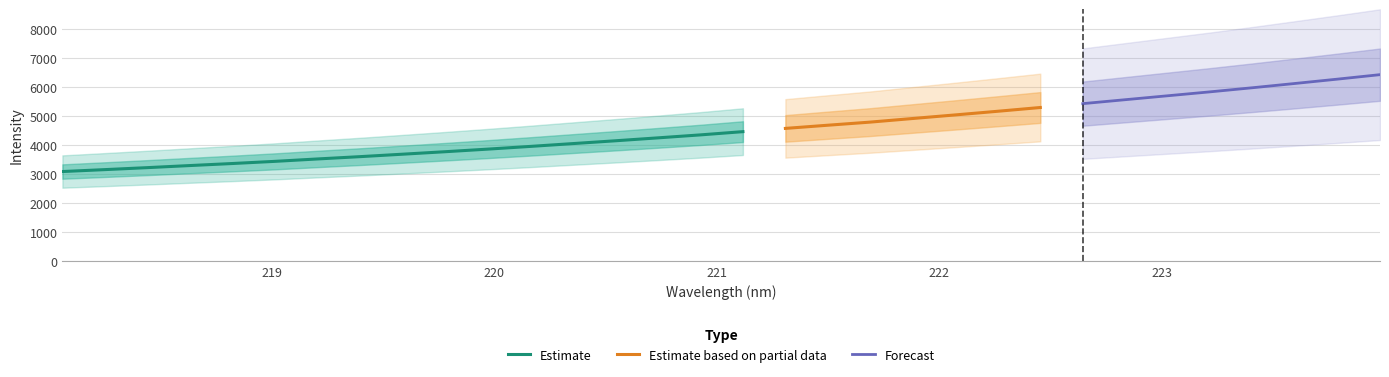

True or false: Estimate based on partial data and Forecast intersect in this chart.

False